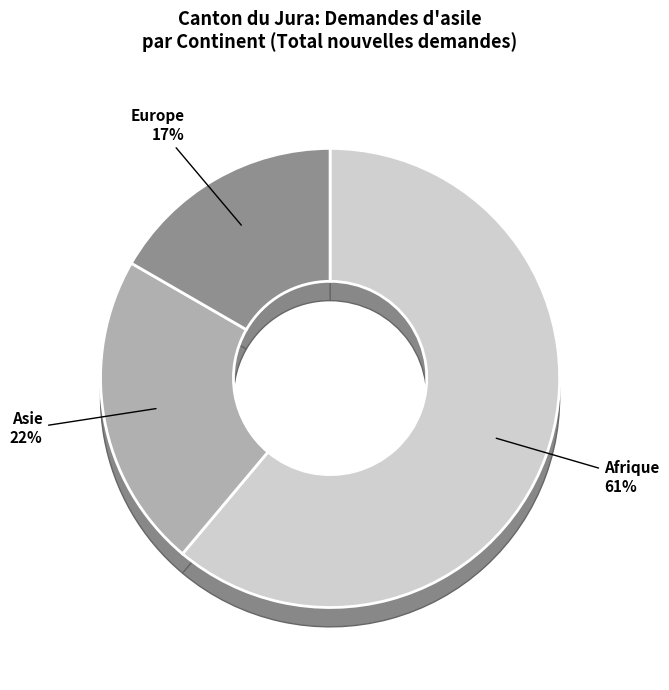

Is there a majority slice in this chart?

Yes